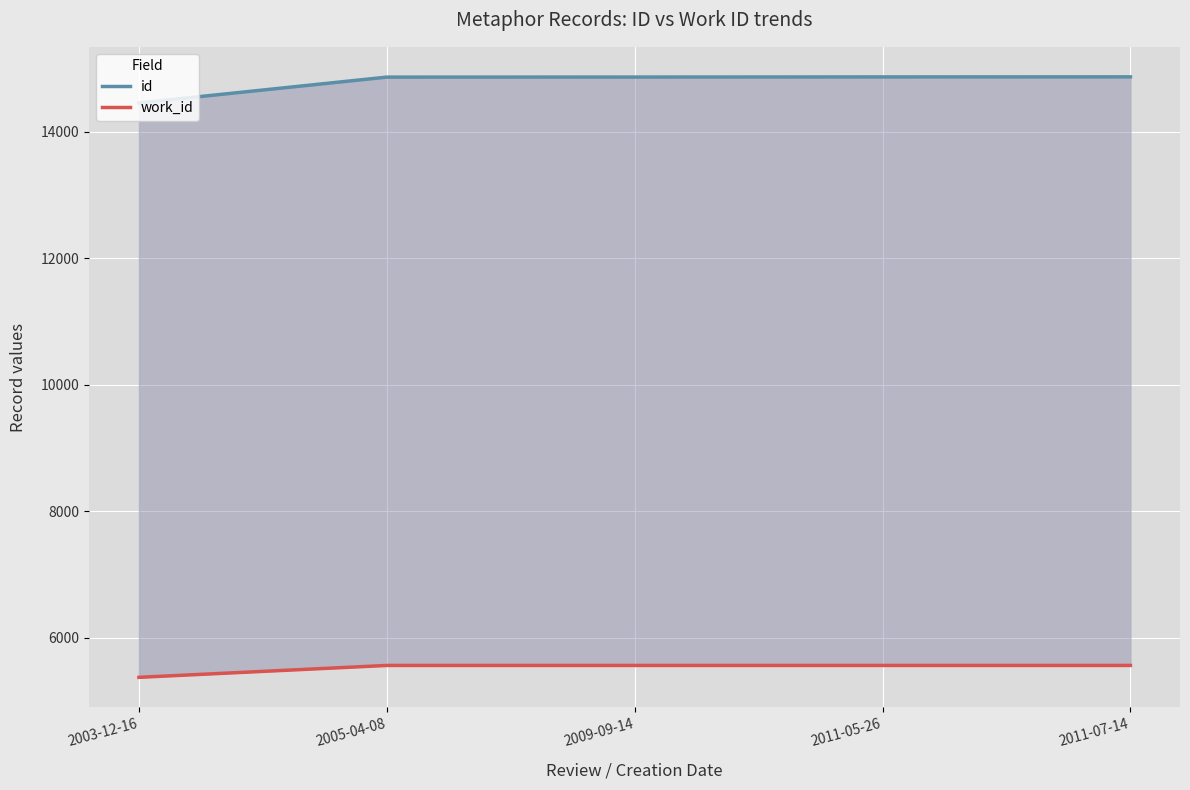

Is it true that id equals 14861 at 2005-04-08?

True